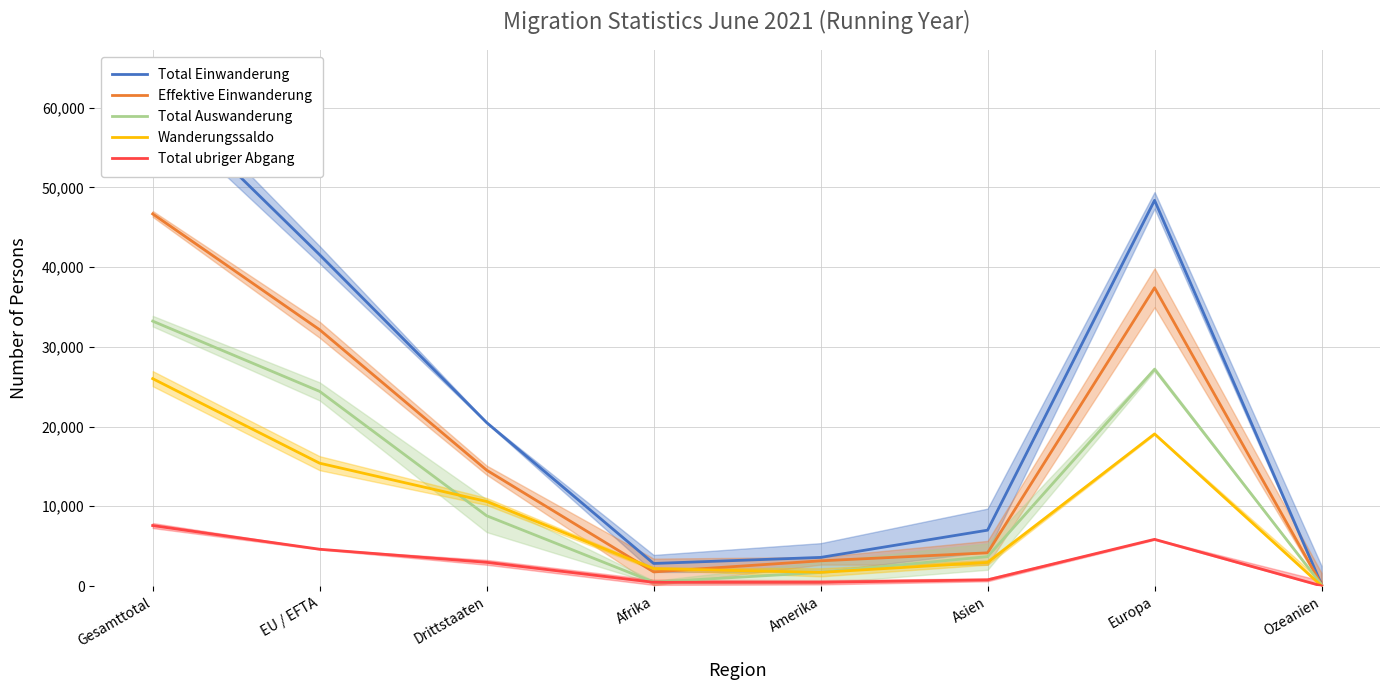

What is the difference between the maximum and second lowest values in the Total ubriger Abgang series?

7116